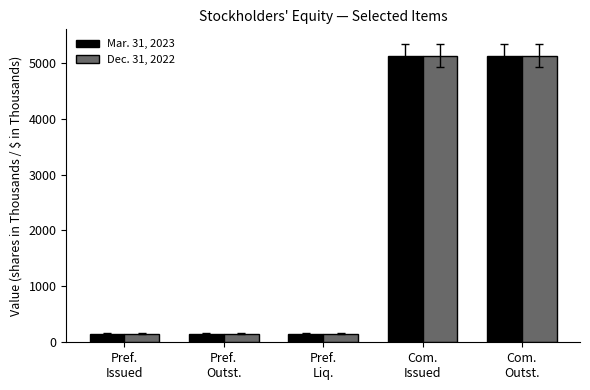

What is the maximum value for Mar. 31, 2023?

5127